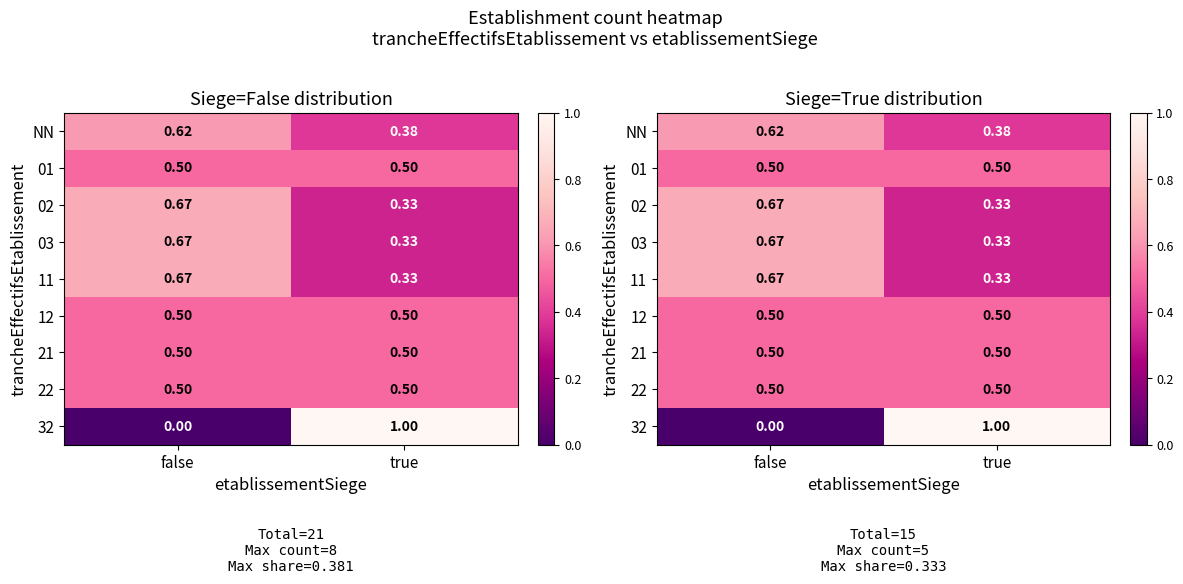

Rank the series at false from lowest to highest value.

32, 01, 12, 21, 22, NN, 02, 03, 11